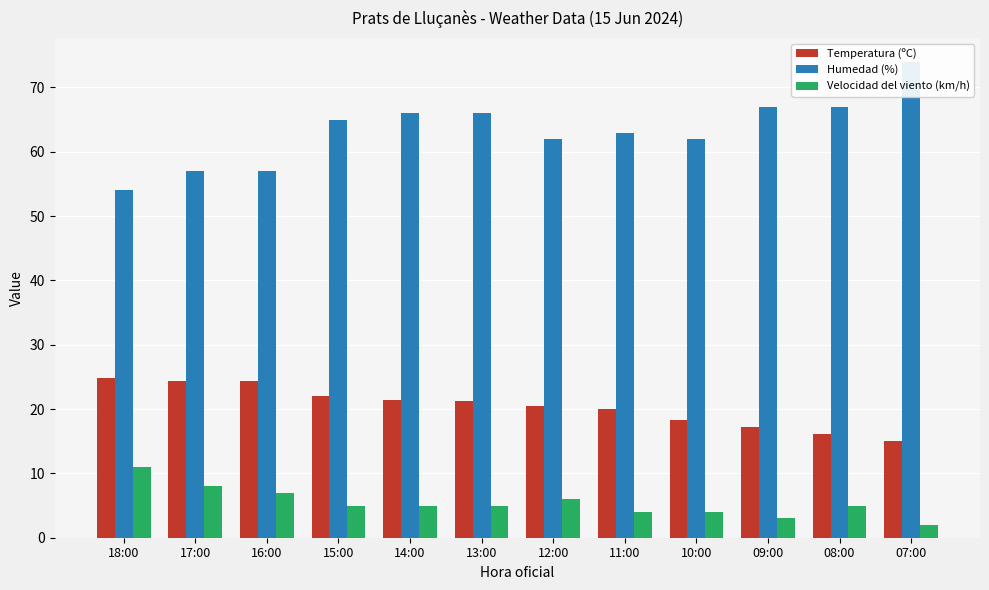

Does the chart contain any negative values?

No